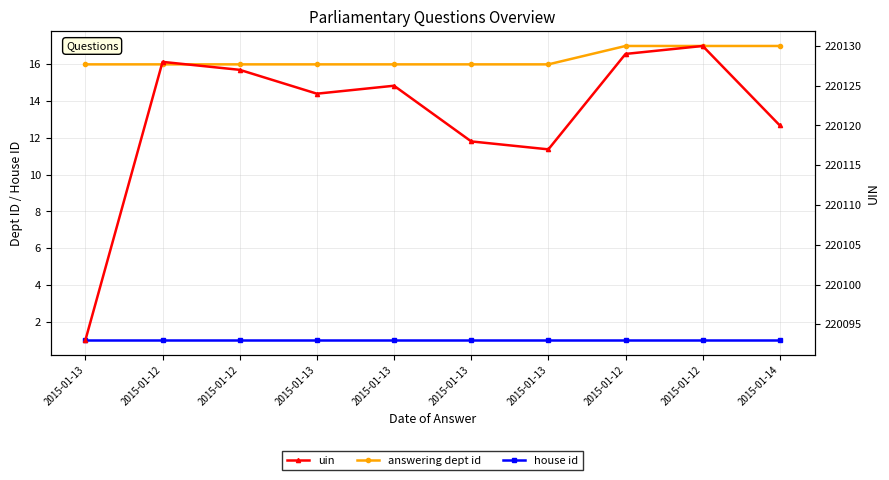

Reading left to right, extract all data points from this chart.

answering dept id: 2015-01-13=16	2015-01-12=16	2015-01-12=16	2015-01-13=16	2015-01-13=16	2015-01-13=16	2015-01-13=16	2015-01-12=17	2015-01-12=17	2015-01-14=17
house id: 2015-01-13=1	2015-01-12=1	2015-01-12=1	2015-01-13=1	2015-01-13=1	2015-01-13=1	2015-01-13=1	2015-01-12=1	2015-01-12=1	2015-01-14=1
uin: 2015-01-13=220093	2015-01-12=220128	2015-01-12=220127	2015-01-13=220124	2015-01-13=220125	2015-01-13=220118	2015-01-13=220117	2015-01-12=220129	2015-01-12=220130	2015-01-14=220120